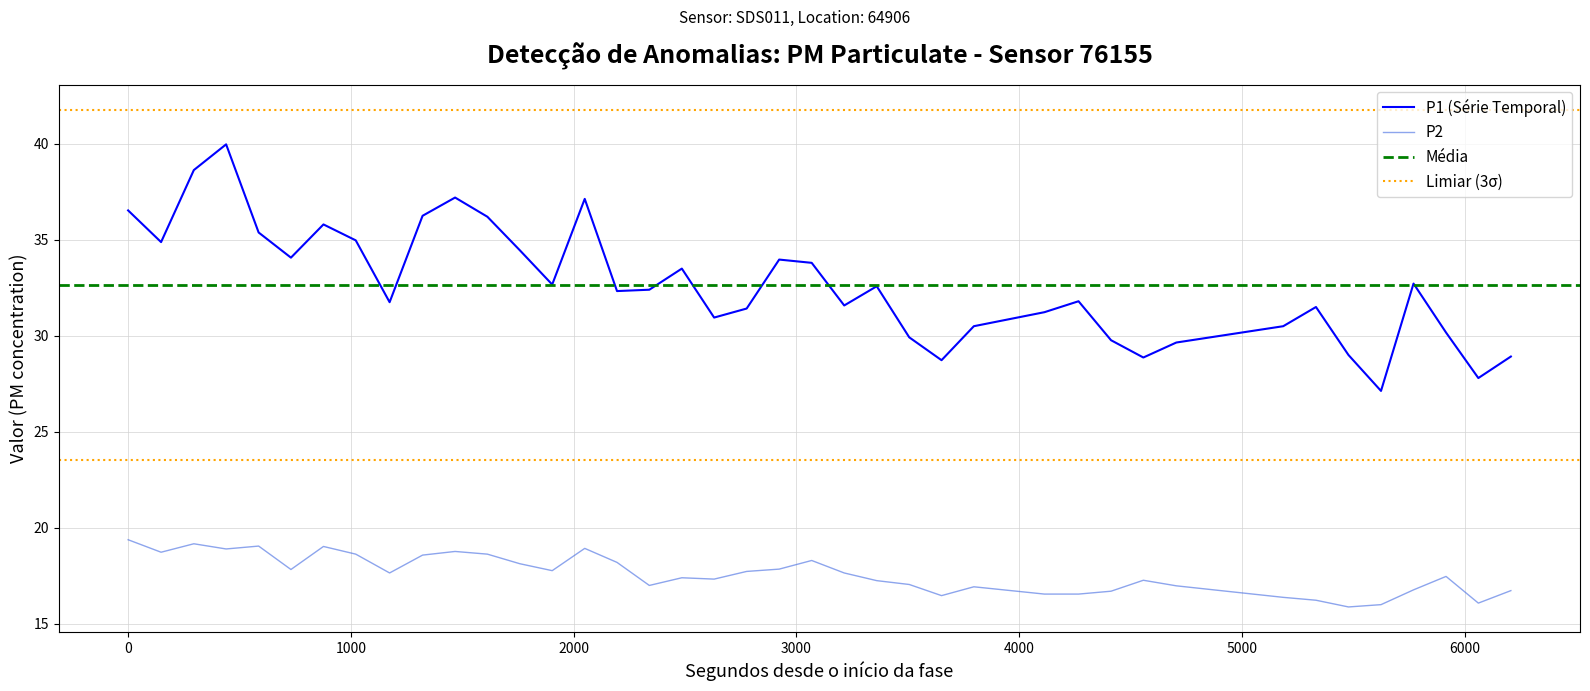

Reading left to right, transcribe all the data shown in this chart.

P1: 36.5	34.9	38.6	40.0	35.4	34.1	35.8	35.0	31.8	36.2	37.2	36.2	34.5	32.7	37.1	32.3	32.4	33.5	30.9	31.4	34.0	33.8	31.6	32.6	29.9	28.7	30.5	31.2	31.8	29.8	28.9	29.6	30.5	31.5	29.0	27.1	32.7	30.2	27.8	28.9
P2: 19.4	18.7	19.2	18.9	19.1	17.8	19.0	18.6	17.6	18.6	18.8	18.6	18.1	17.8	18.9	18.2	17.0	17.4	17.3	17.7	17.9	18.3	17.6	17.2	17.1	16.5	16.9	16.6	16.6	16.7	17.3	17.0	16.4	16.2	15.9	16.0	16.8	17.5	16.1	16.7